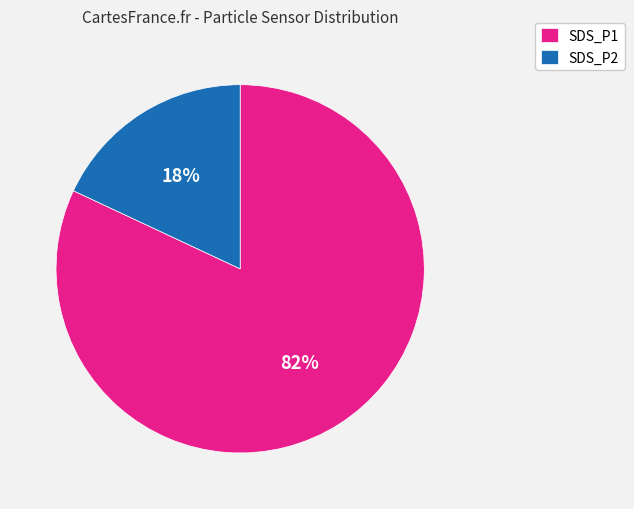

Is it true that SDS_P2 is 18% of the pie?

True